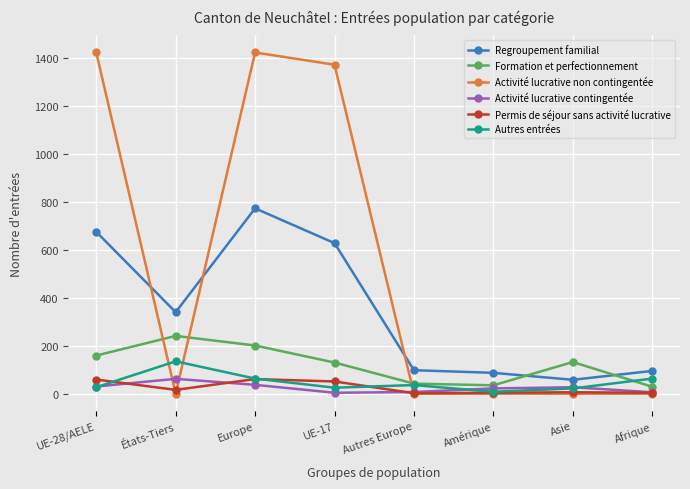

Where is the first local maximum for Activité lucrative non contingentée?

Europe